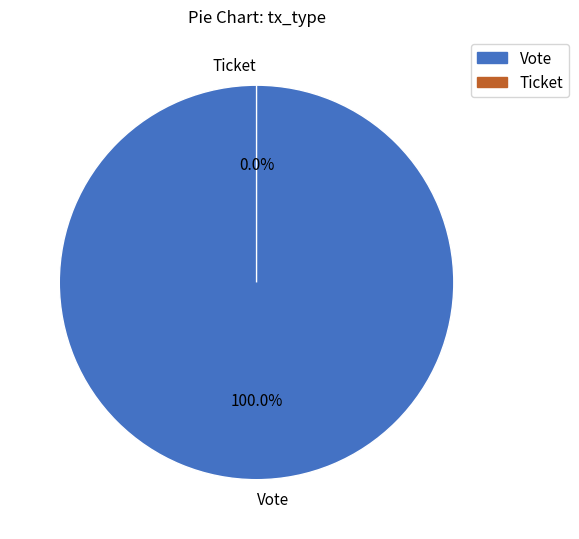

Rank the categories by value from lowest to highest.

Ticket, Vote